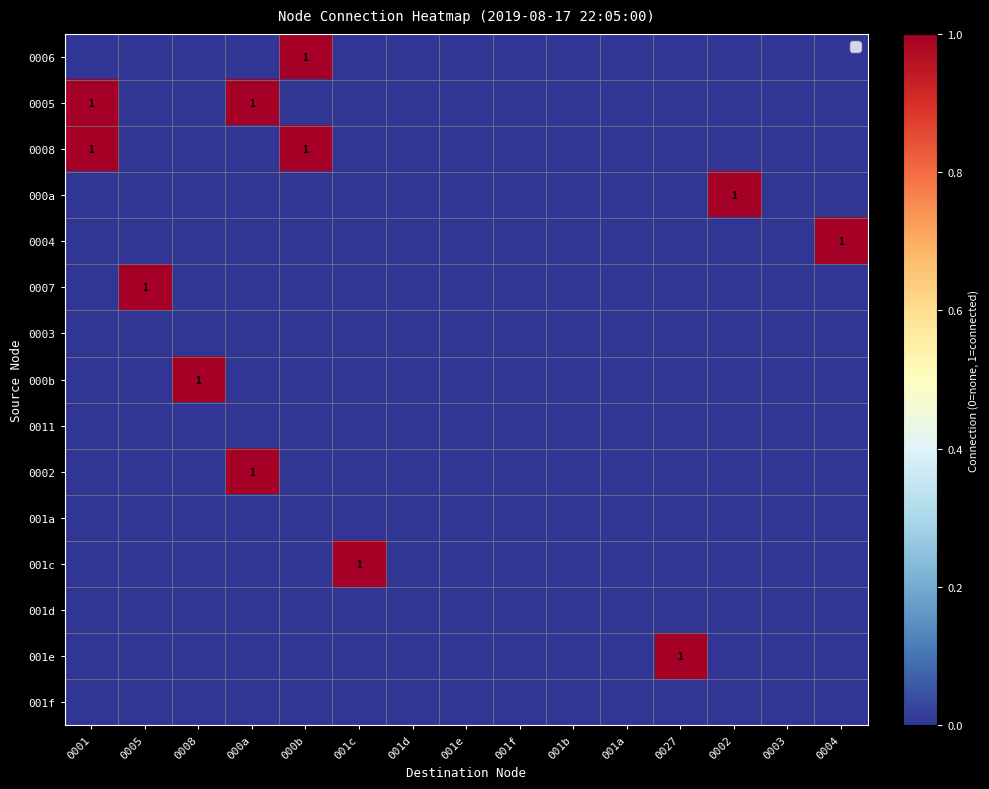

Is it true that 001d equals 0 at 0027?

True